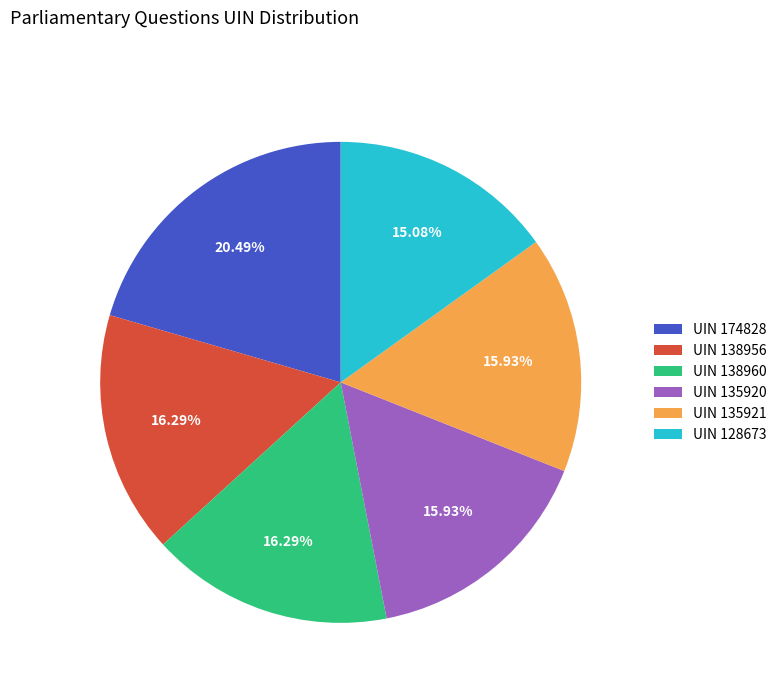

Does any single category account for the majority?

No